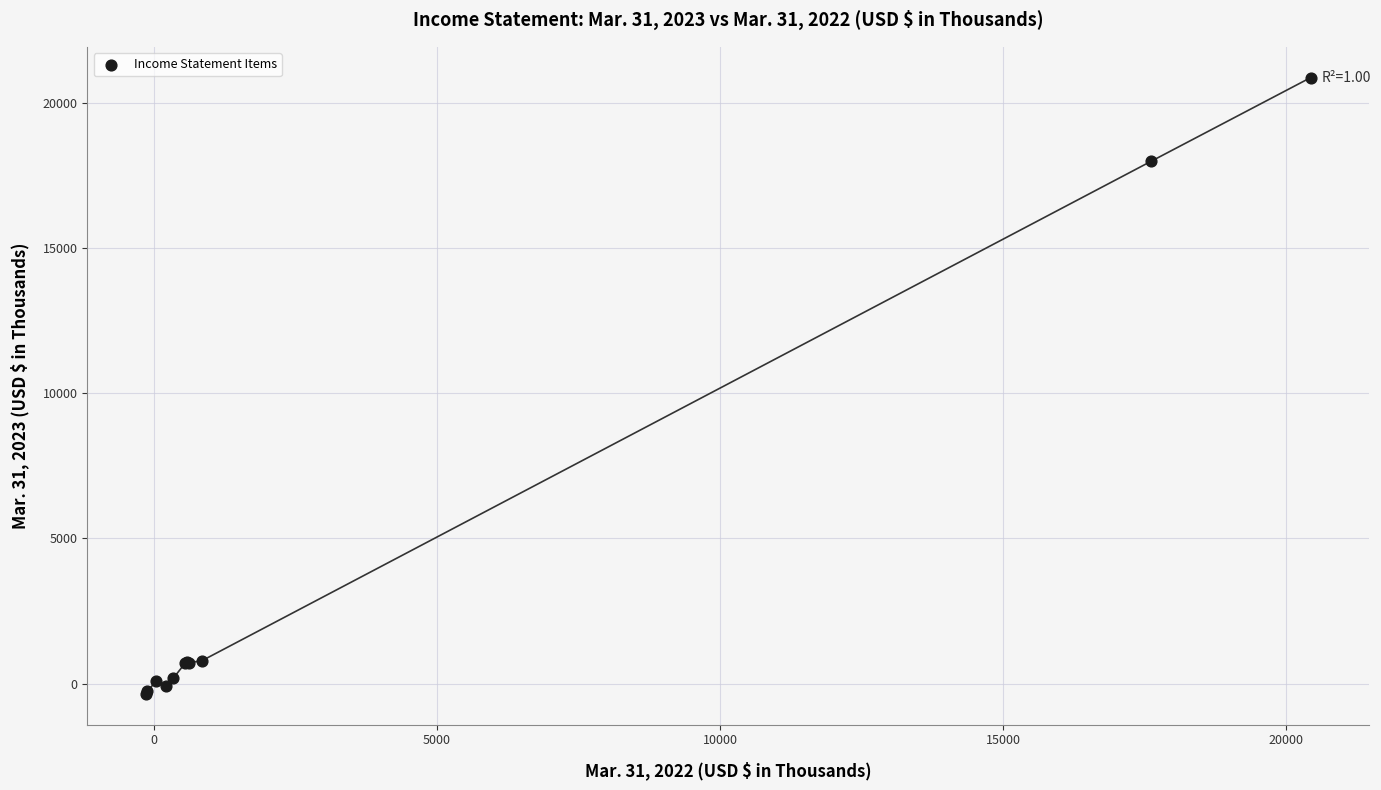

What Y value in the scatter plot is closest to 10258?

17981